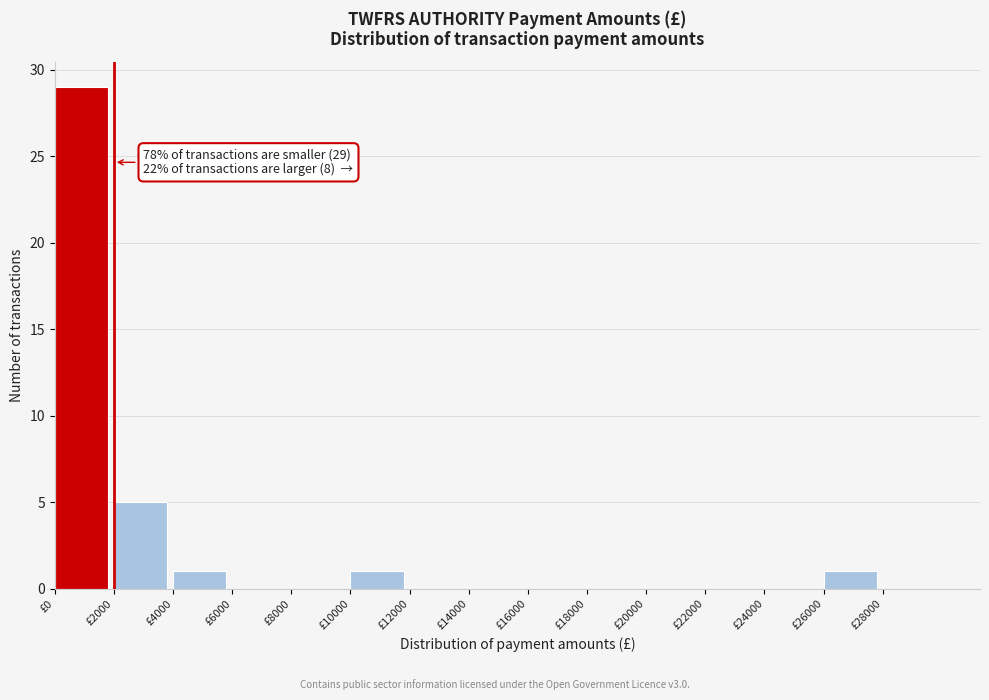

Over which range of the x-axis is the bar tallest?

0 to 2000